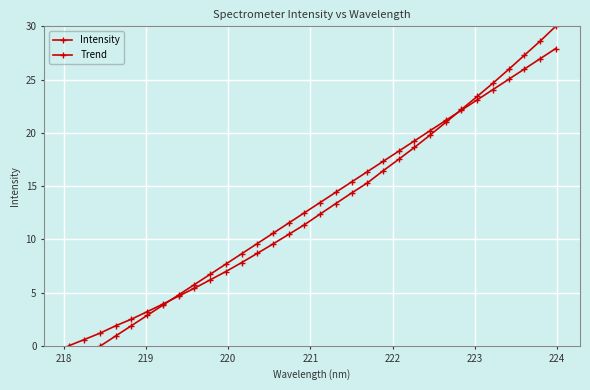

How many data points in Trend are above 13?

16